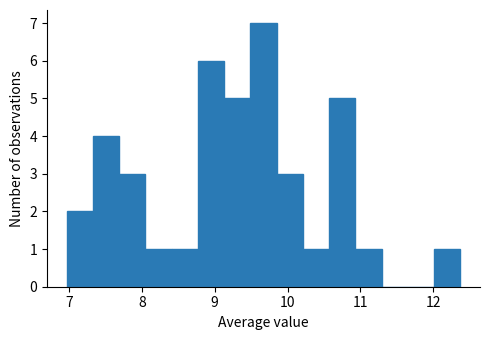

Read against the x-axis, roughly where is the centre of the tallest bar?

9.7